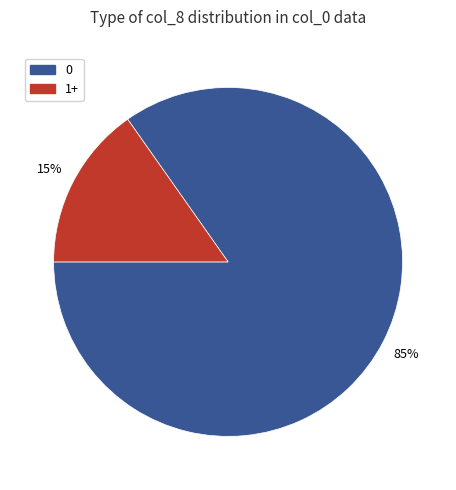

Do 0 and 1+ together represent more than half of the pie?

Yes